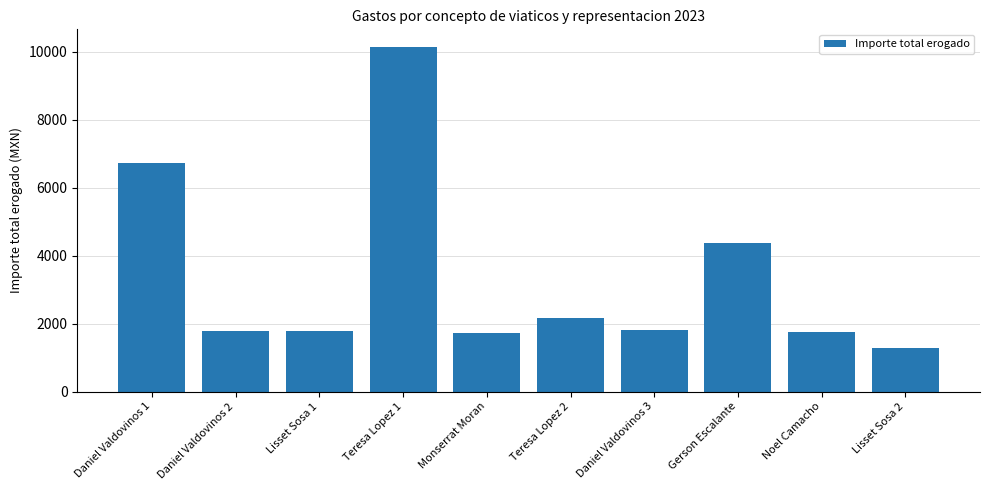

The value at Teresa Lopez 2 is 2166.2. True or false?

True